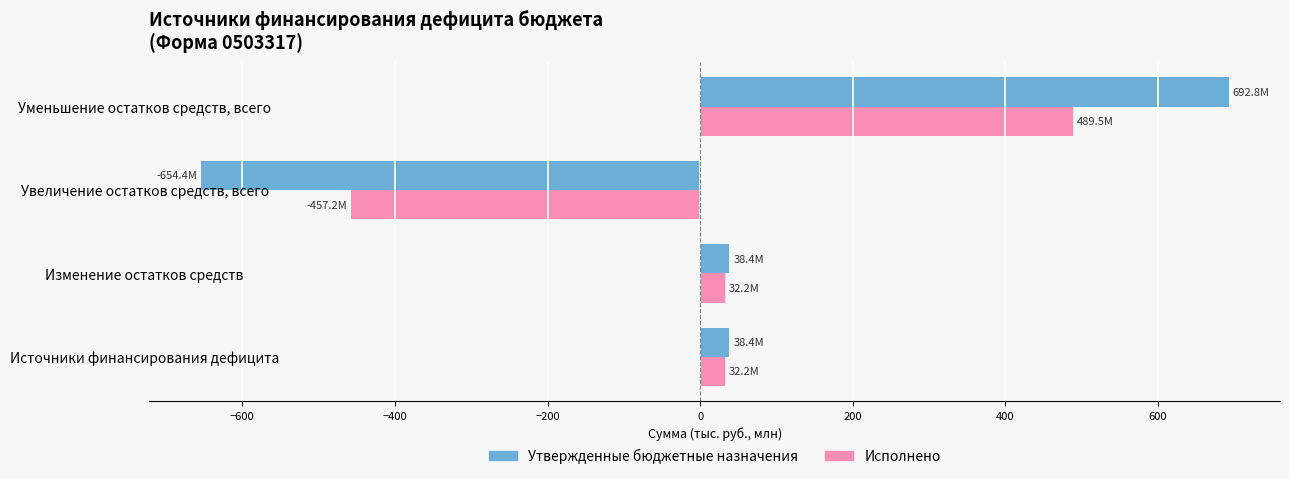

Which category has the lowest value in the Исполнено series?

Увеличение остатков средств, всего